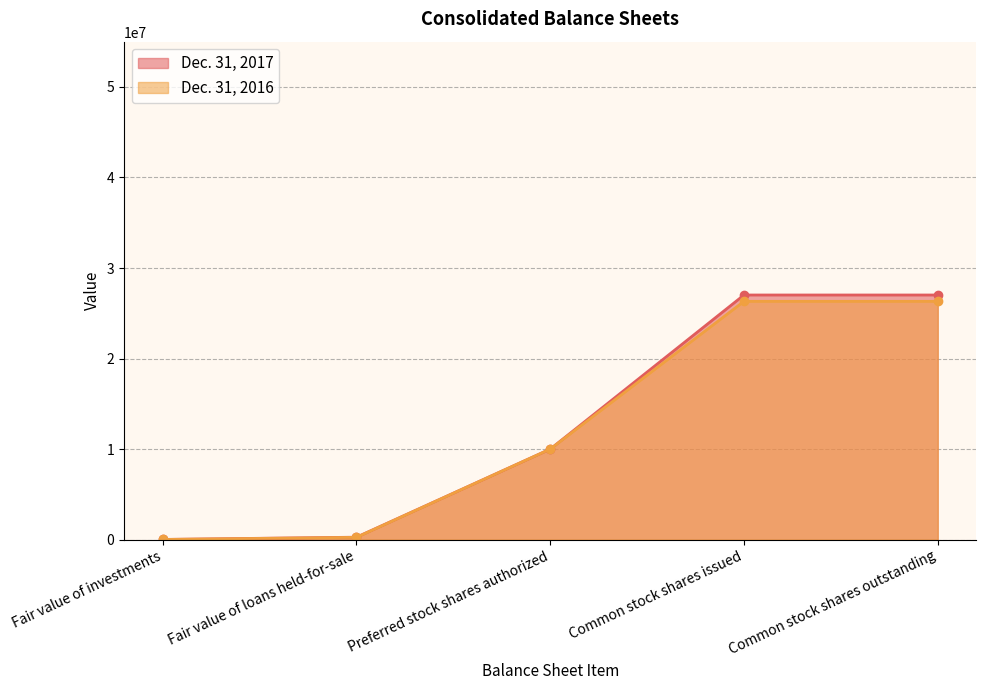

List the series in order of their overall mean, highest first.

Dec. 31, 2017, Dec. 31, 2016